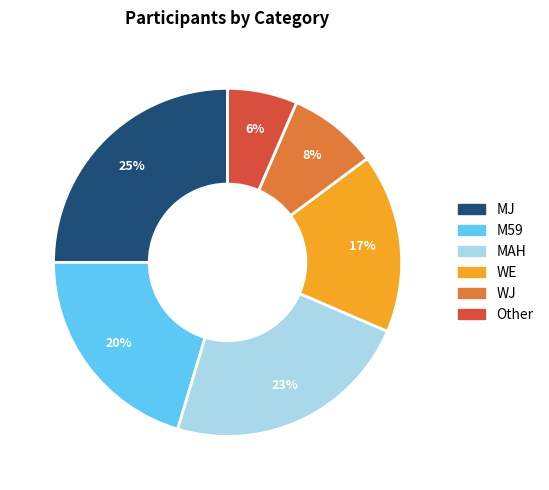

Which category has the biggest portion of the pie?

MJ